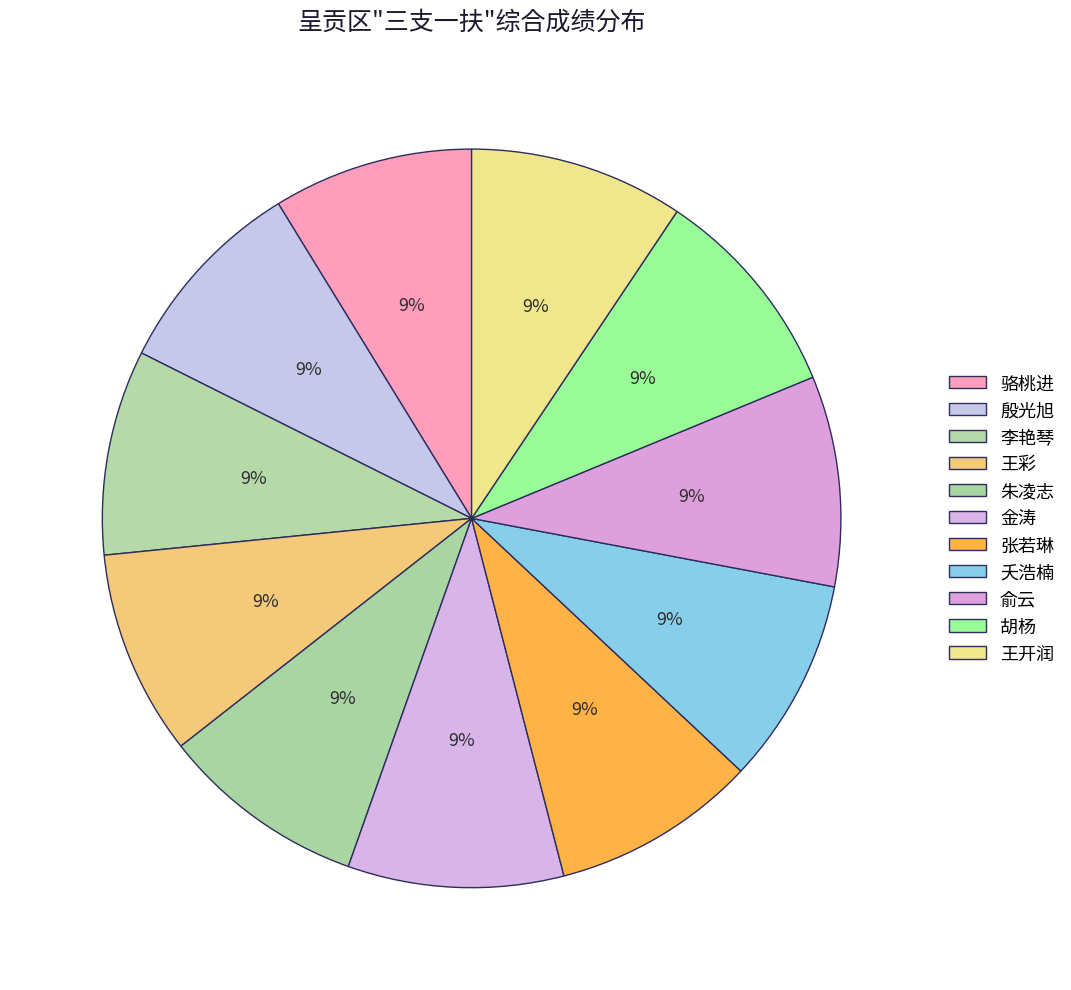

Combined, what portion of the pie is 张若琳 and 李艳琴?

18.0%